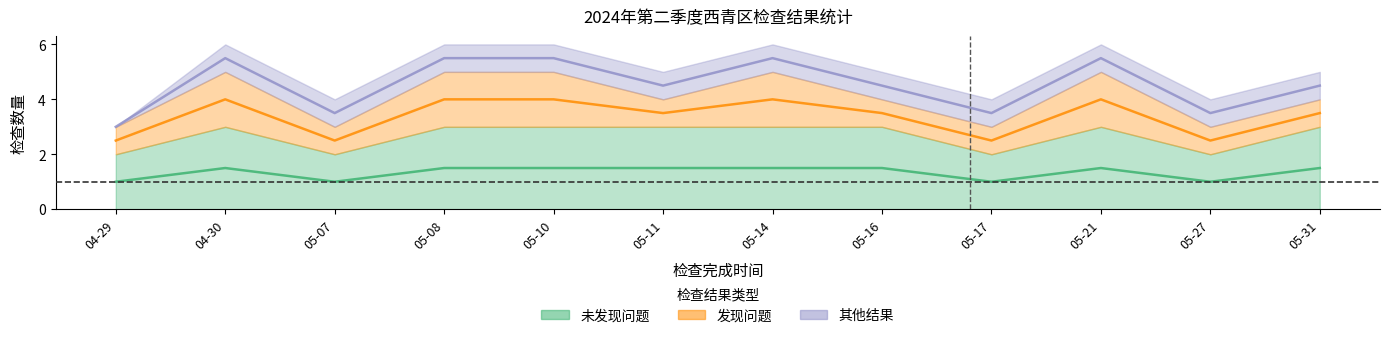

Between 05-08 and 05-10, which series saw the biggest shift?

未发现问题